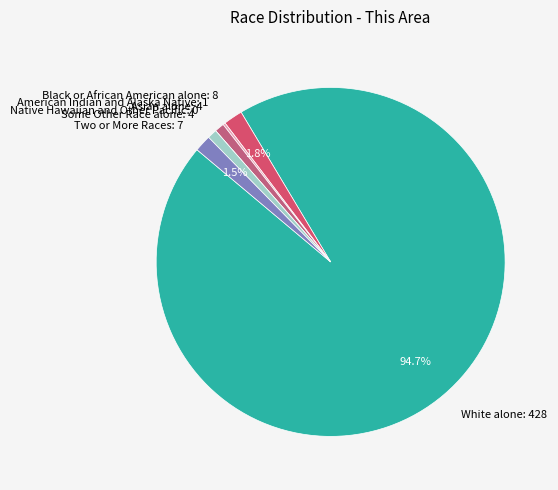

Which has a higher value, Asian alone: 4 or White alone: 428?

White alone: 428